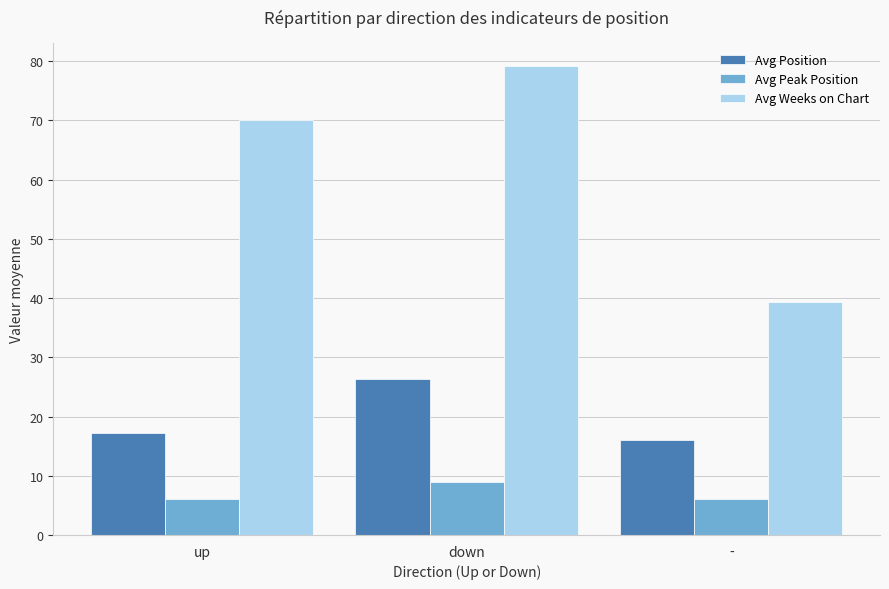

Count the number of categories in the chart.

3